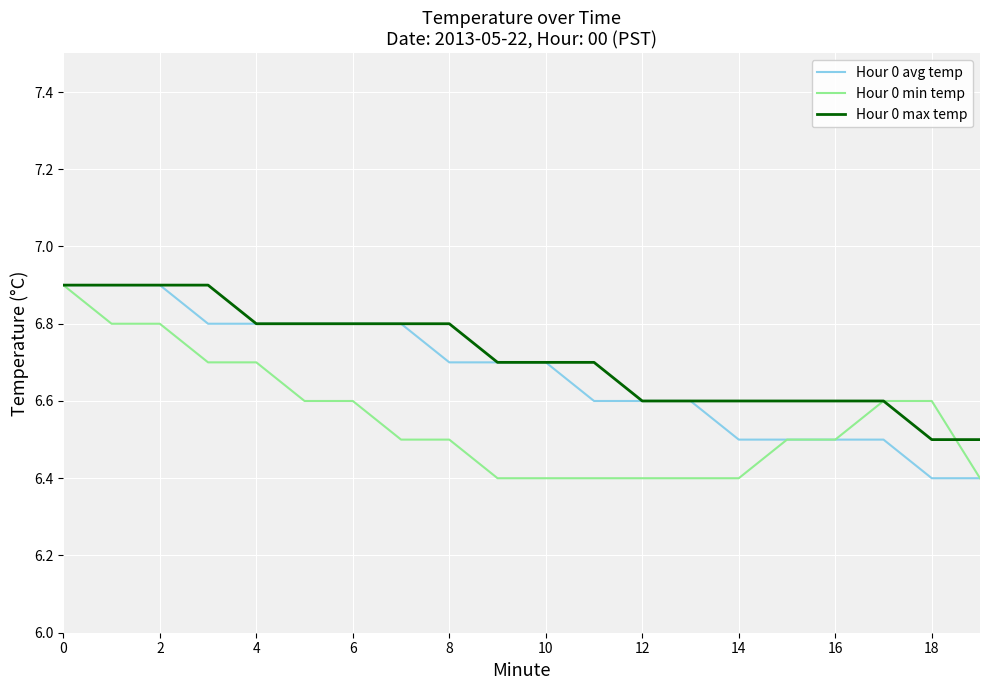

What are all the series names shown in the legend?

Hour 0 avg temp, Hour 0 min temp, Hour 0 max temp